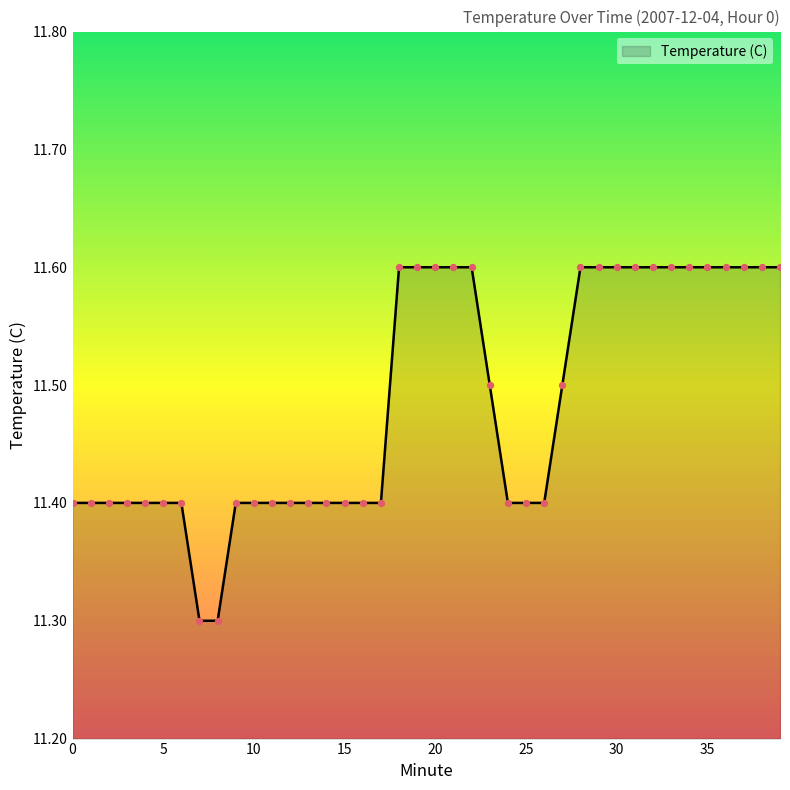

What is the maximum value shown in the chart?

11.6